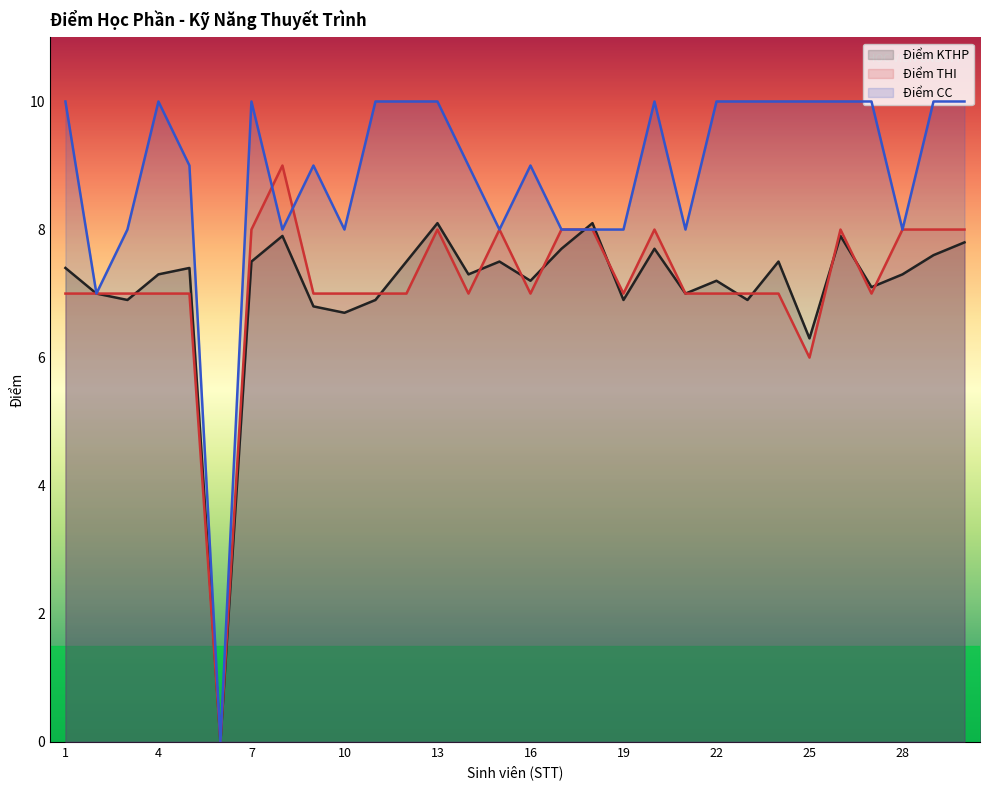

What is the sum of all Điểm CC values?

265.0